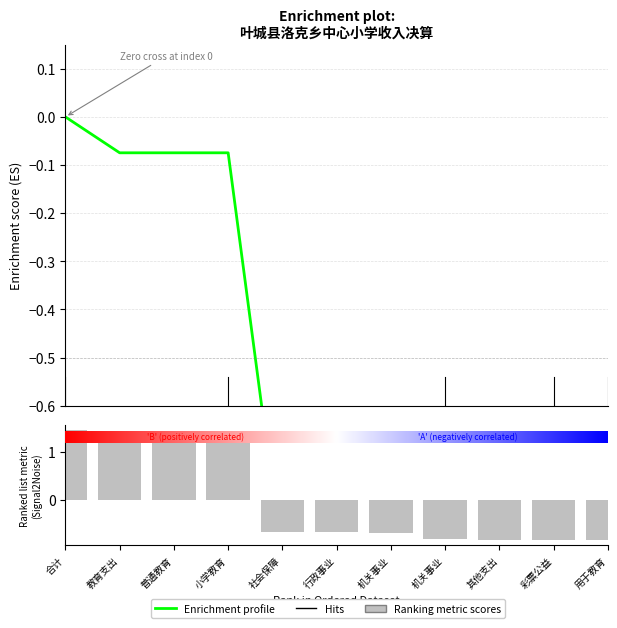

List the series in order of their peak value, lowest first.

Enrichment profile, Ranking metric scores